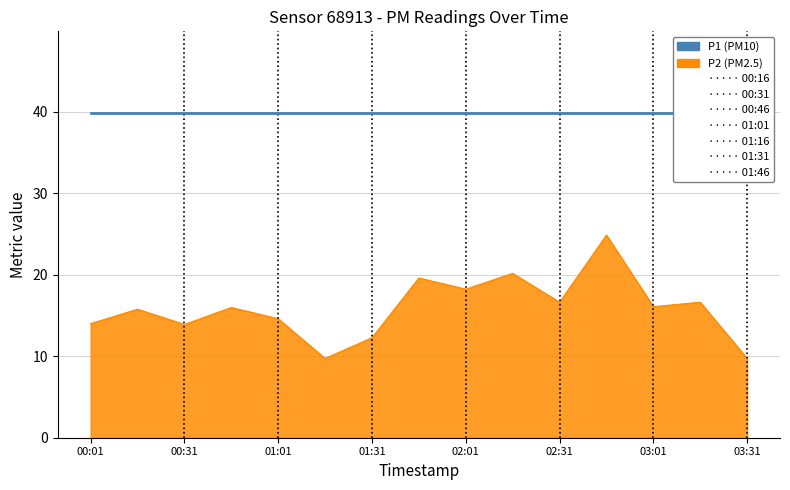

Between 00:46 and 03:16, which is larger?

03:16